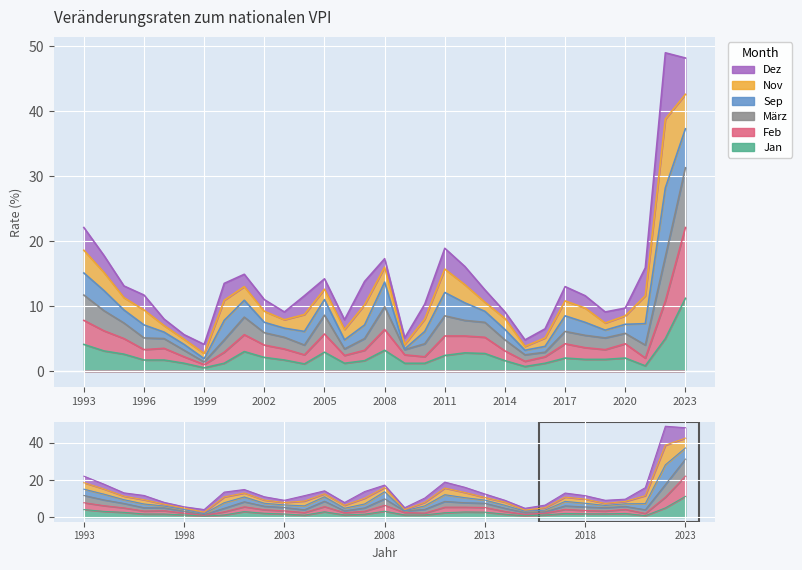

At which category does Jan reach its first local valley?

1999